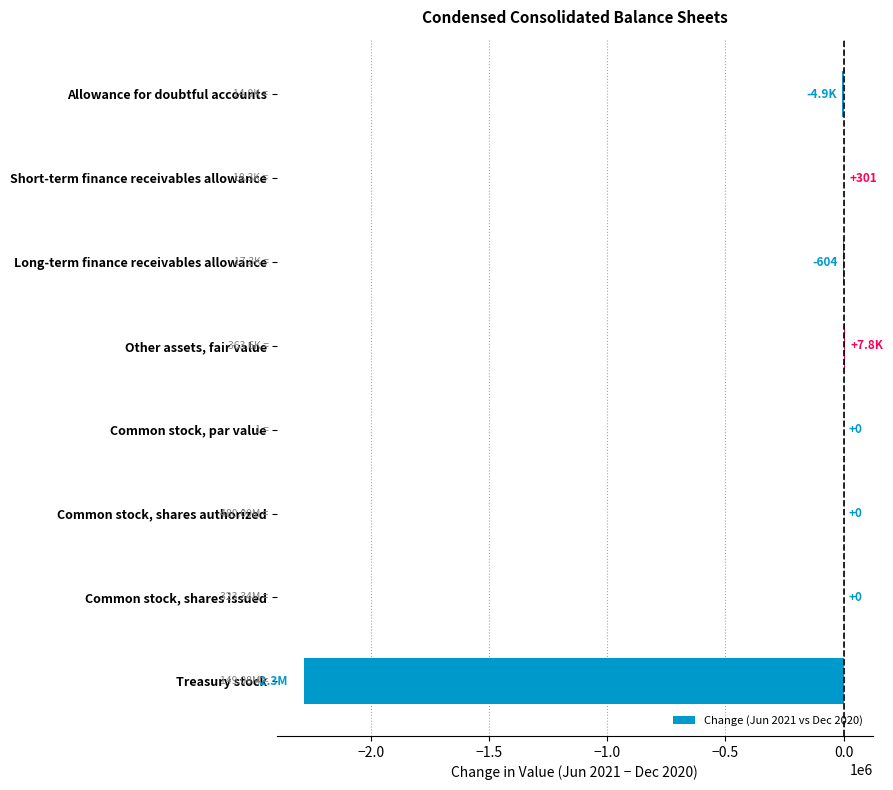

What is the change in value from Short-term finance receivables allowance to Other assets, fair value?

+7513